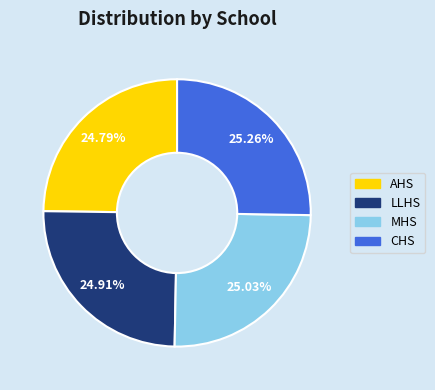

The LLHS slice represents 25% of the pie. True or false?

True